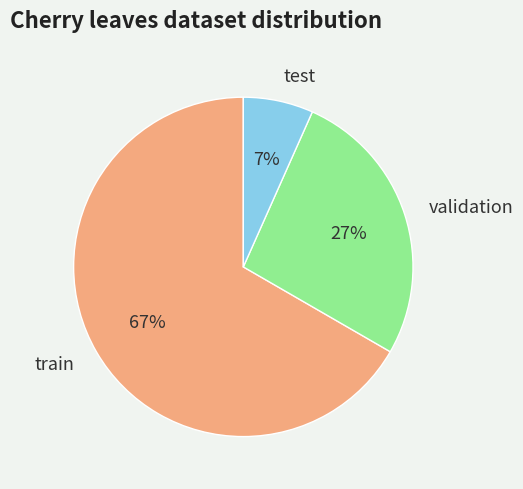

Which has a higher value, train or validation?

train